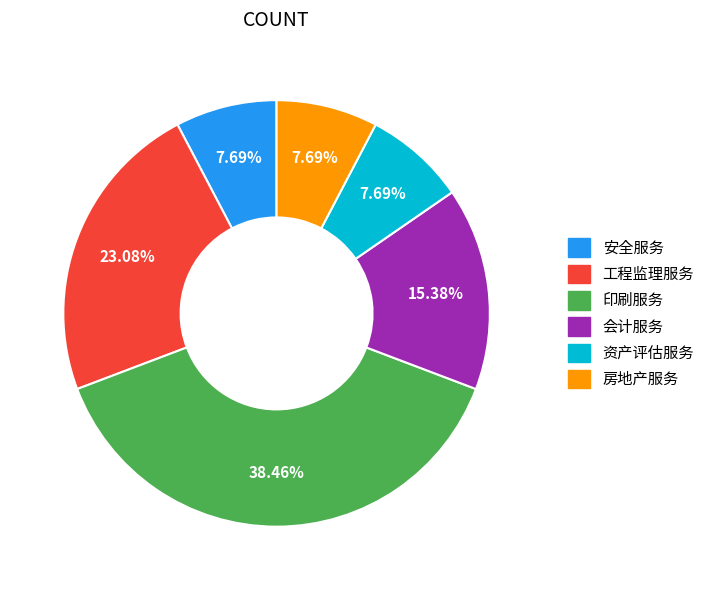

What is the largest slice in the pie chart?

印刷服务